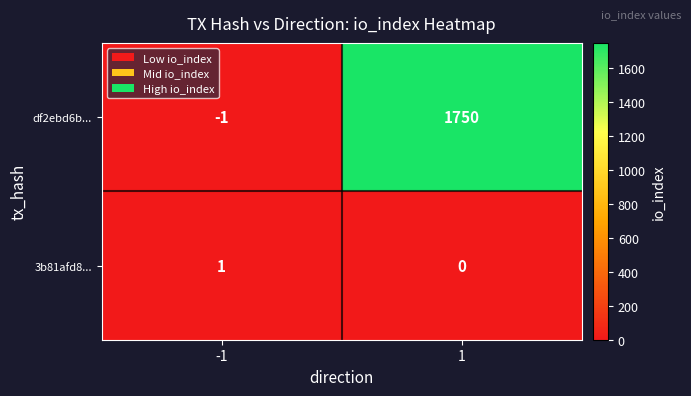

True or false: df2ebd6b... has a value of 0 at -1.

False